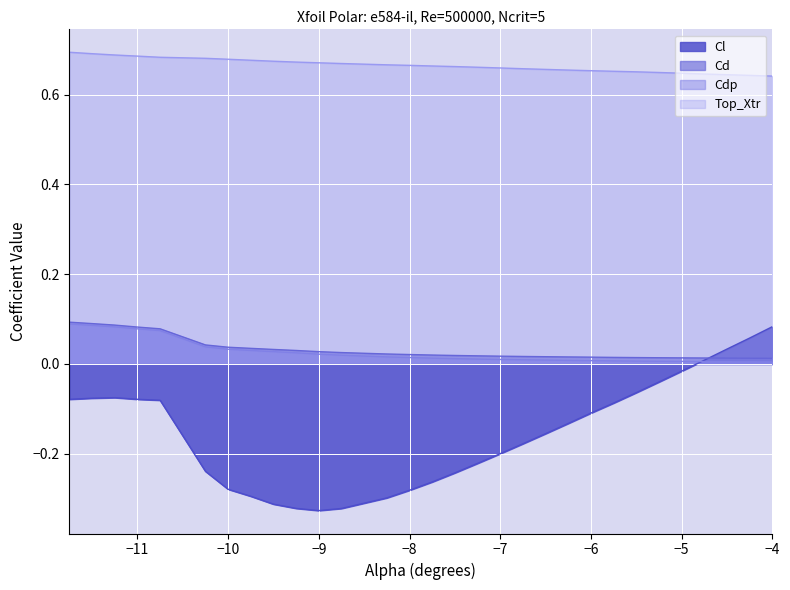

What is the maximum value for Cdp?

0.1